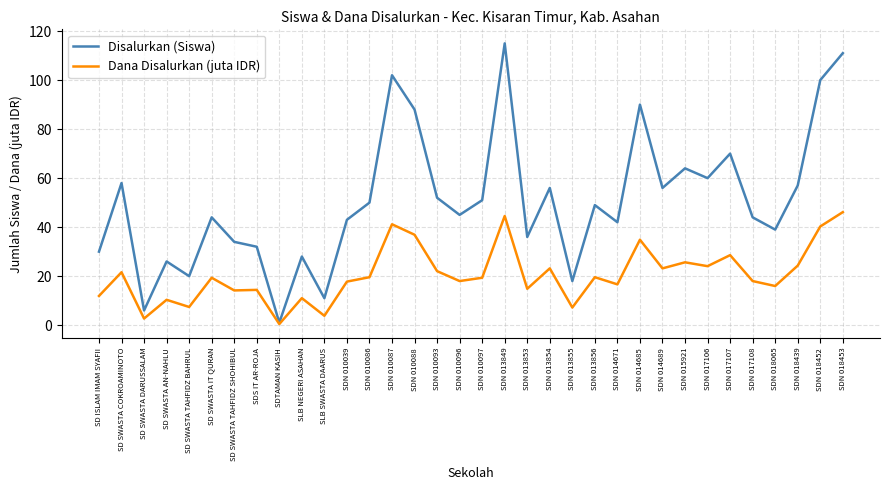

At which label does Dana Disalurkan (juta IDR) first exceed 19?

SD SWASTA COKROAMINOTO